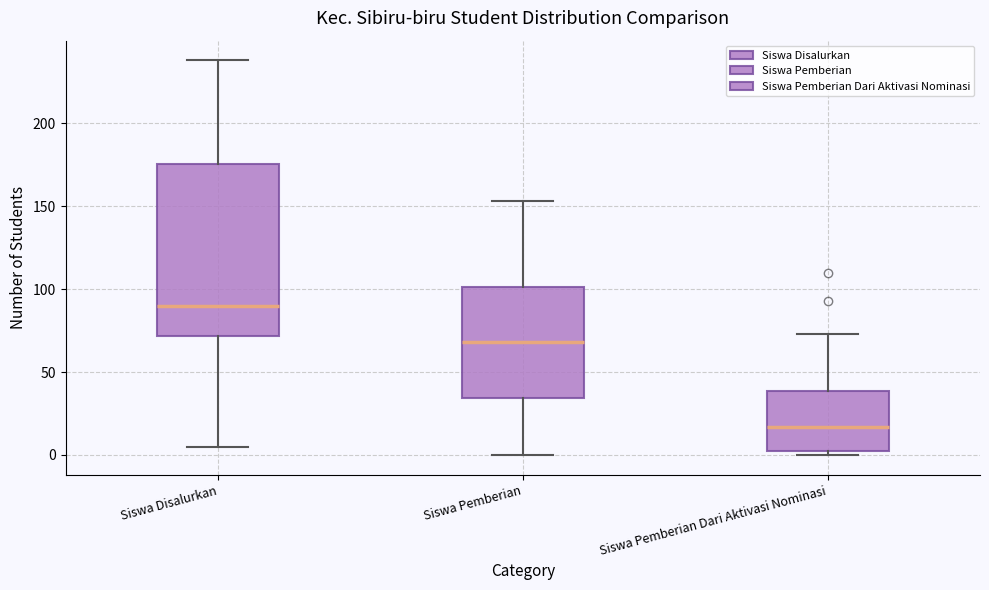

Which box is the tallest, from its lower edge to its upper edge?

Siswa Disalurkan